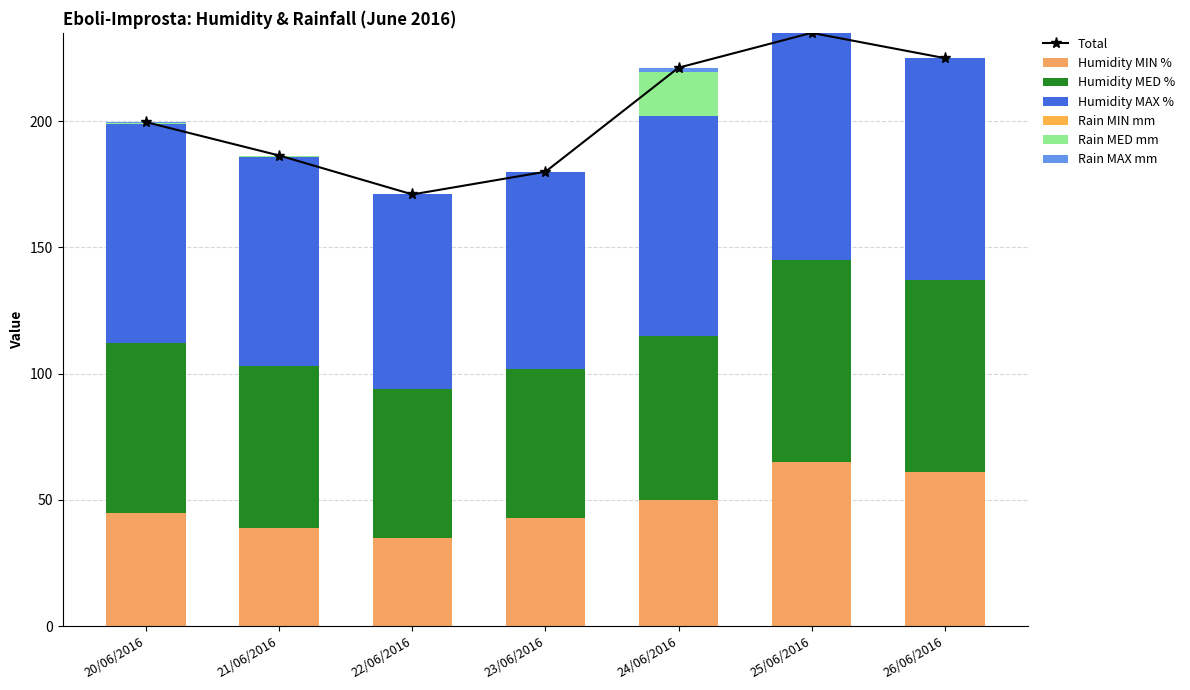

True or false: Total has a value of 319.3 at 20/06/2016.

False